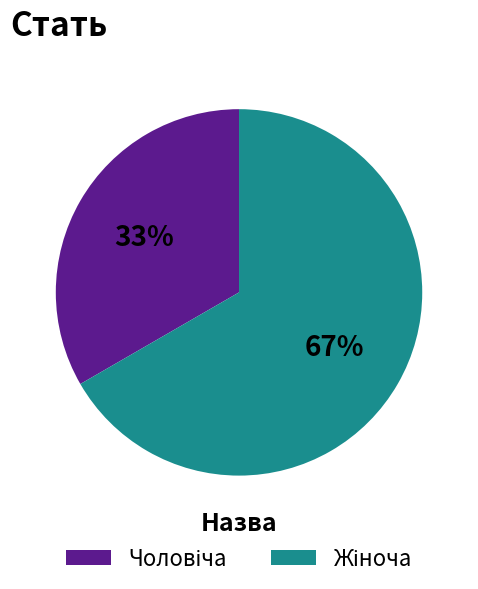

Is there any slice that represents more than half of the pie?

Yes